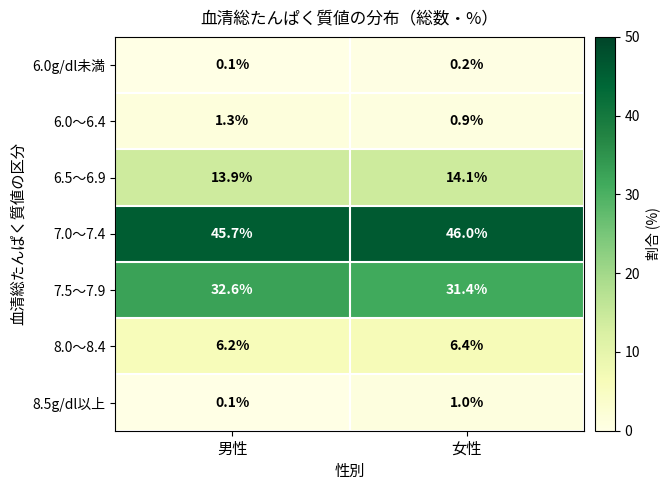

What is the sum of all 6.0g/dl未満 values?

0.3